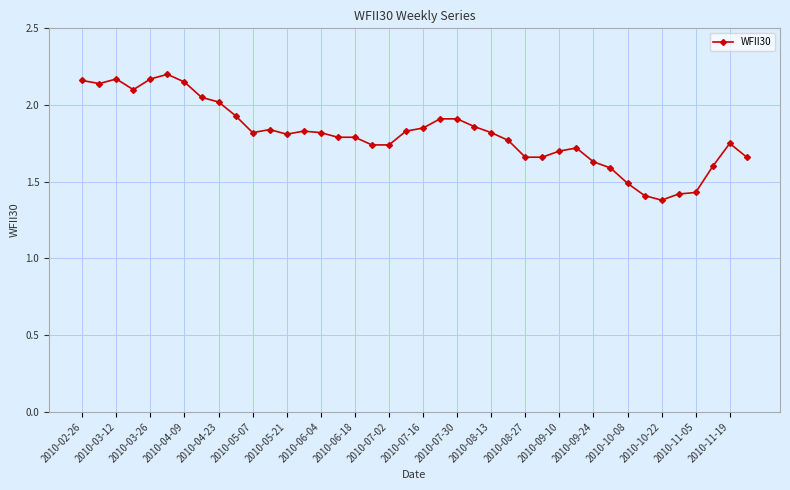

What is the sum of all values?

72.3